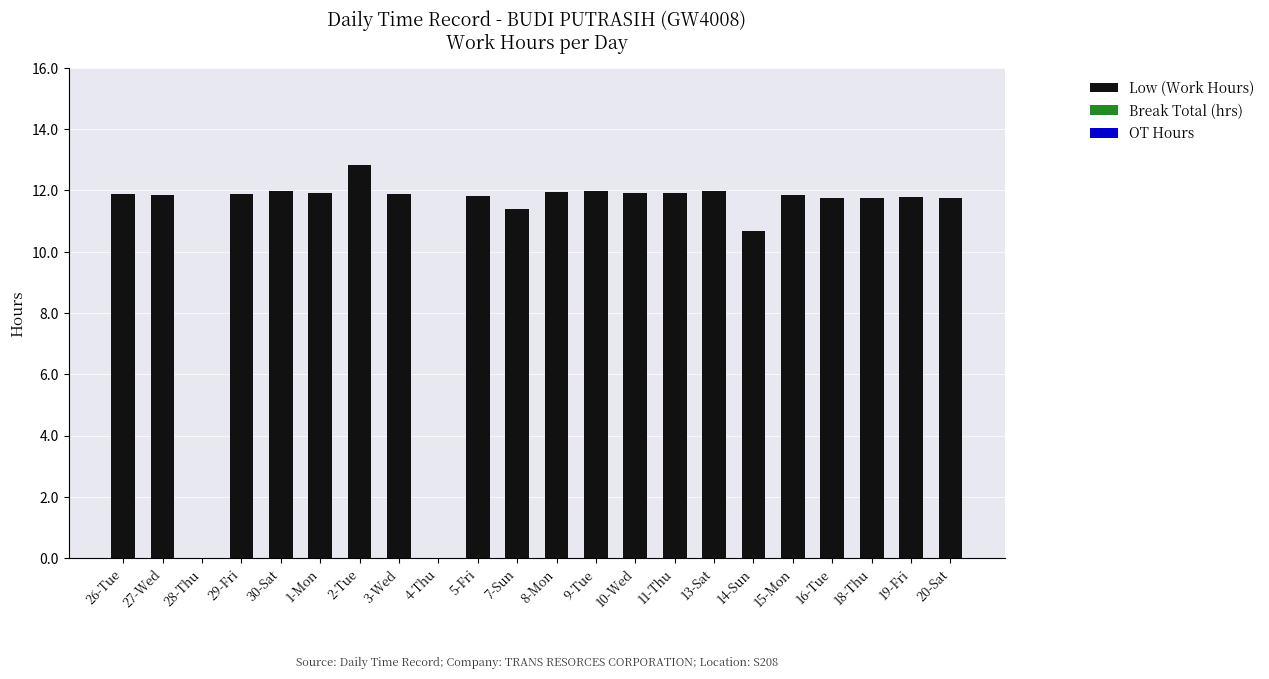

What is the ratio of the value at 3-Wed to the value at 1-Mon?

1.0